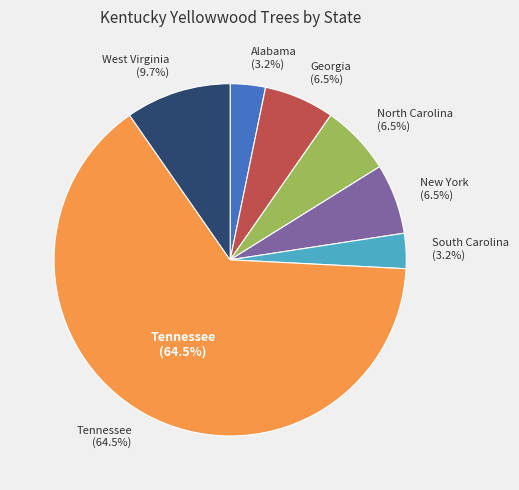

What percentage is the Alabama slice, to the nearest percent?

3%